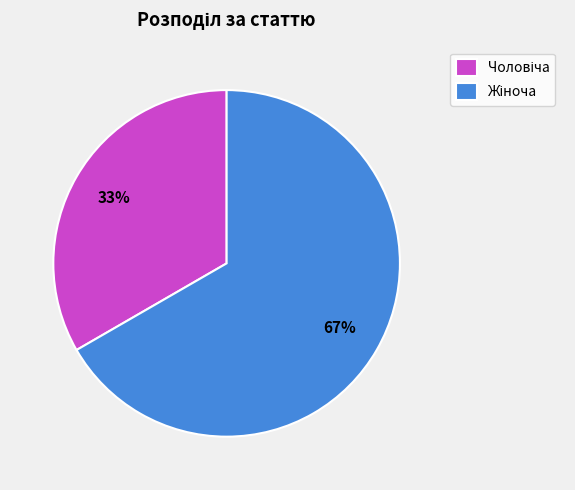

To the nearest percent, what is the average slice percentage?

50%